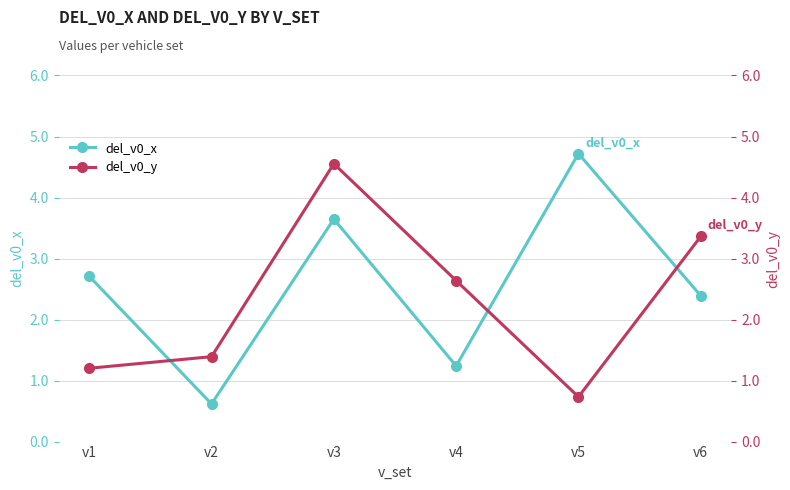

Reading left to right, list all the values displayed in this chart.

del_v0_x: 2.7	0.6	3.6	1.2	4.7	2.4
del_v0_y: 1.2	1.4	4.6	2.6	0.7	3.4